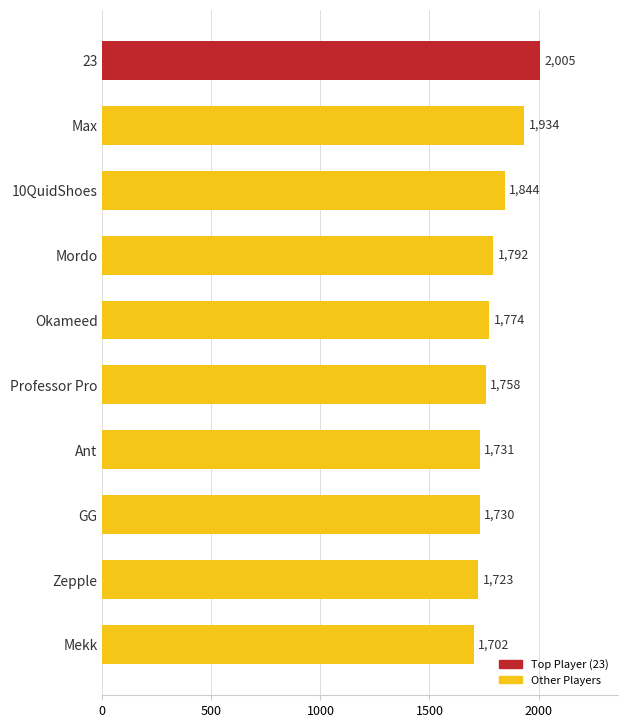

The value at Ant is 2596. True or false?

False